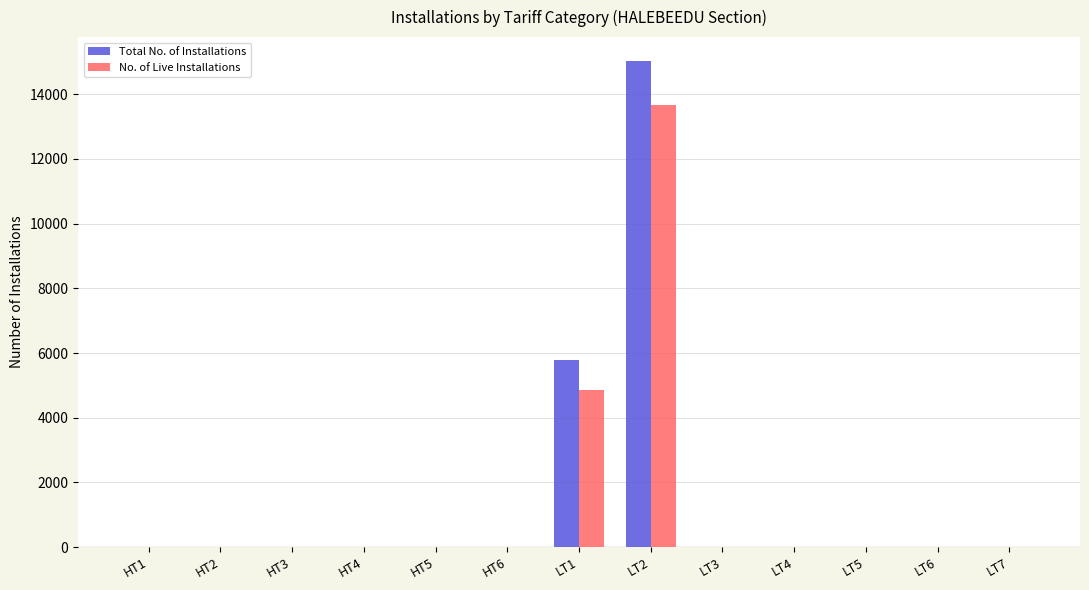

Between HT4 and LT1, which series saw the biggest shift?

Total No. of Installations